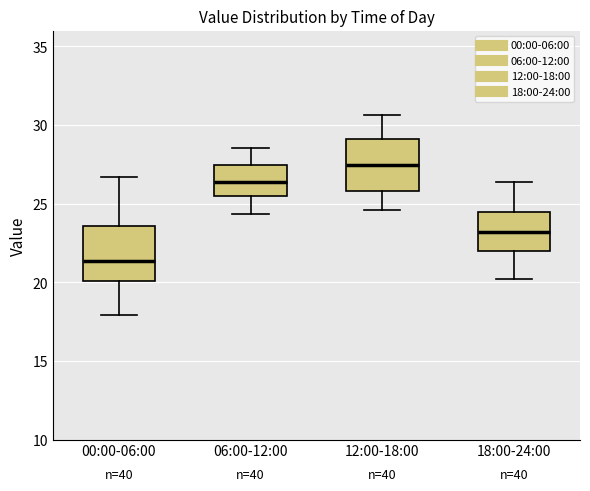

Reading left to right, transcribe this box plot: for each box, give where its median line is, the range the box spans, and where its two whiskers end, as read against the y-axis. The values are not printed on the chart, so give them approximately, as read against the axis.

00:00-06:00: median 21.5, box 20.0 to 23.5, whiskers 18.0 to 26.5
06:00-12:00: median 26.5, box 25.5 to 27.5, whiskers 24.5 to 28.5
12:00-18:00: median 27.5, box 26.0 to 29.0, whiskers 24.5 to 30.5
18:00-24:00: median 23.0, box 22.0 to 24.5, whiskers 20.0 to 26.5